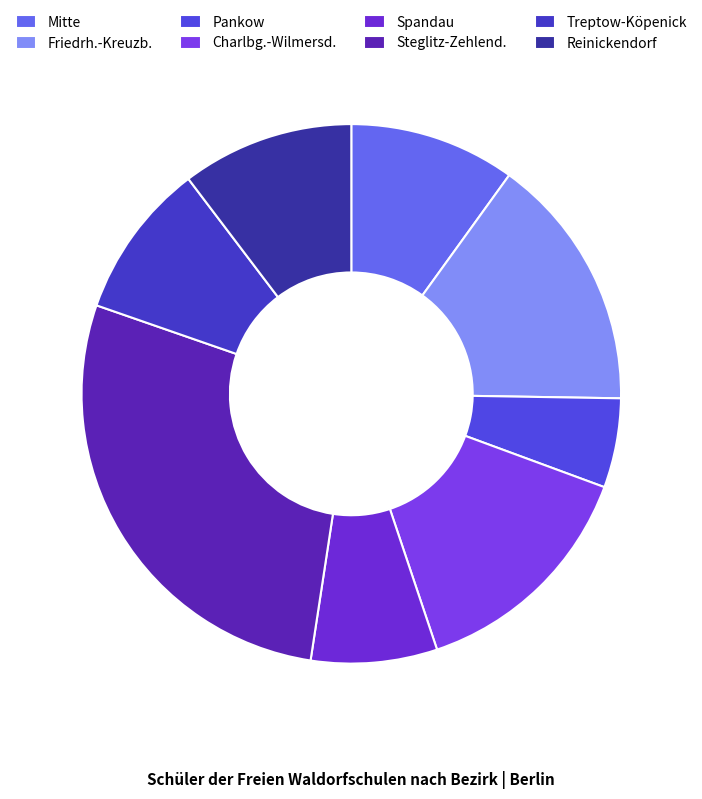

How many segments does this pie chart have?

8